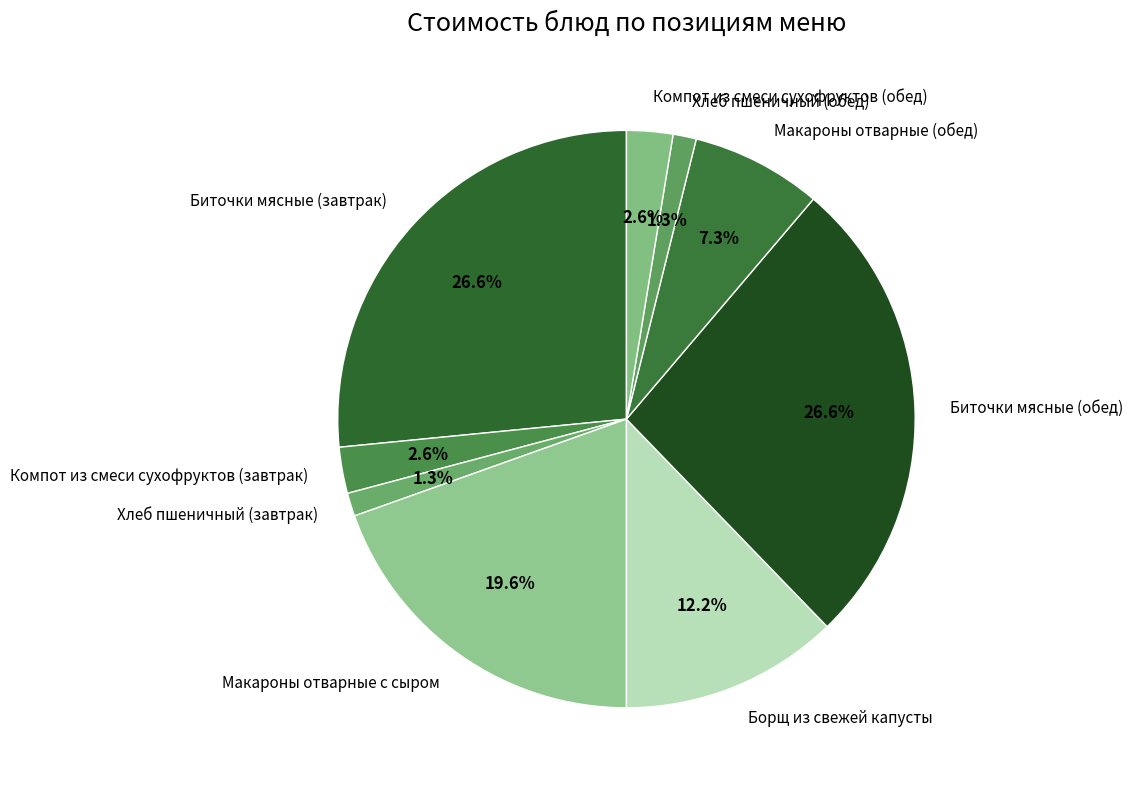

Is it true that Хлеб пшеничный (обед) is 1% of the pie?

True